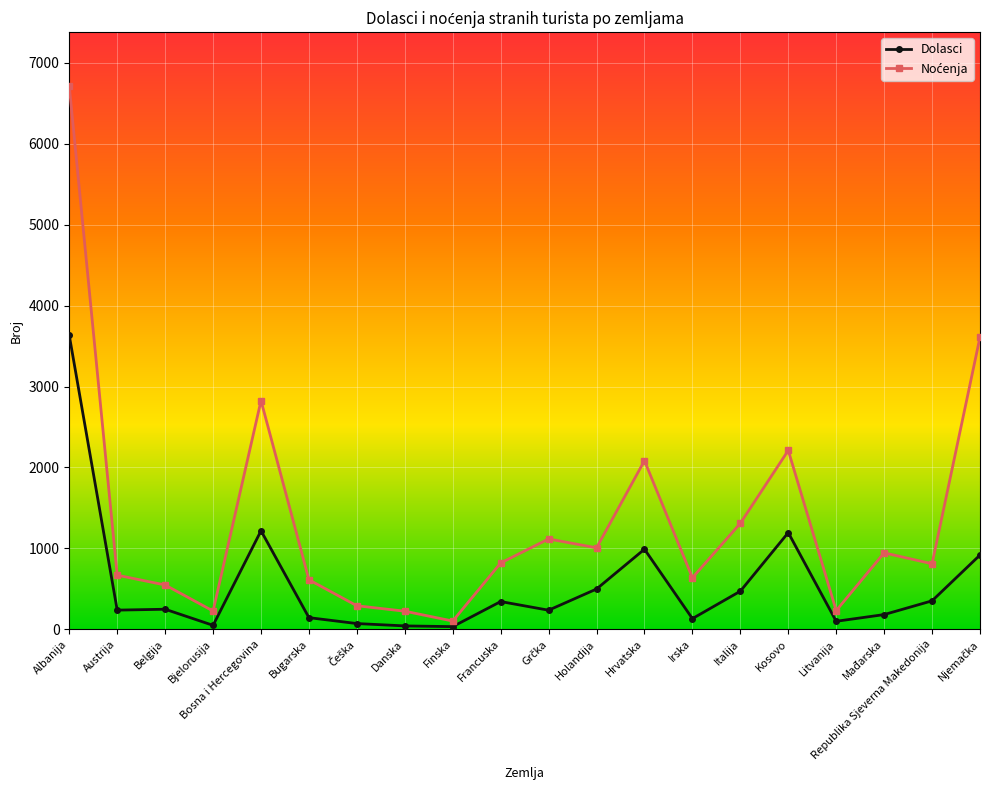

What is the maximum value shown in the chart?

6710